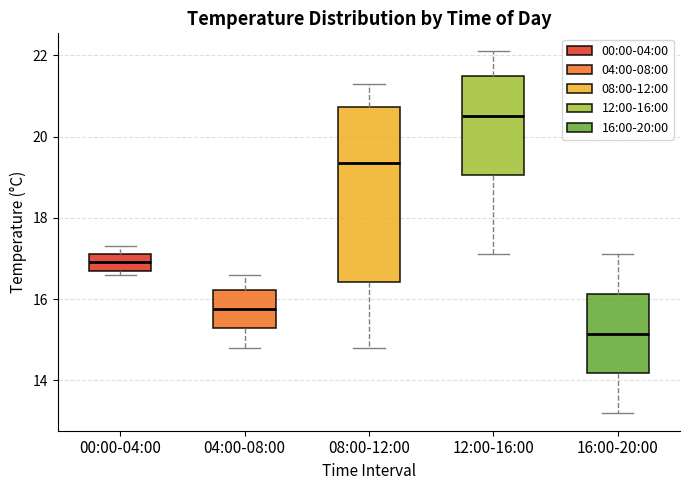

Which box's median line is the lowest?

16:00-20:00